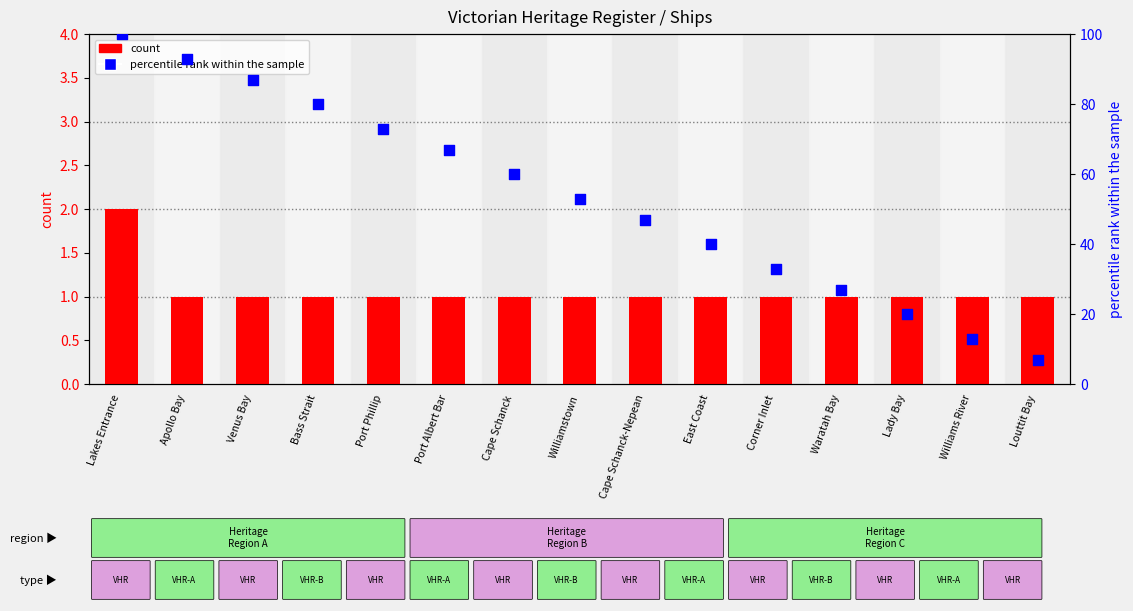

Which series contains the highest Y value?

percentile rank within the sample